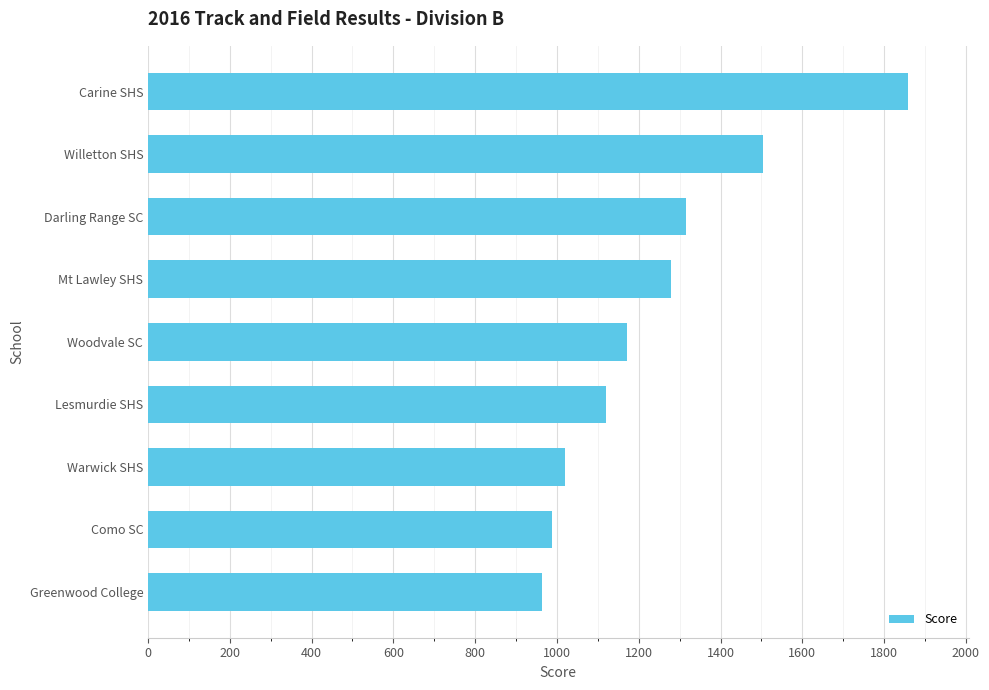

The chart shows a value of 394 at Greenwood College. True or false?

False